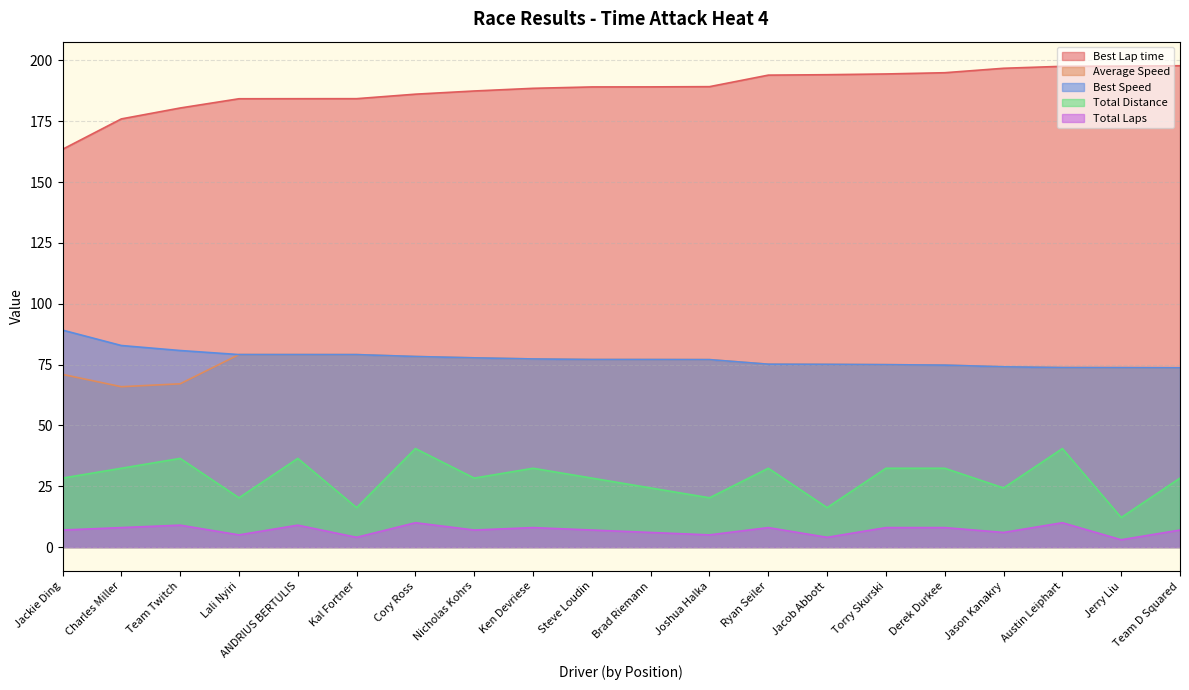

The value of Best Lap time at Cory Ross is 54.2. True or false?

False